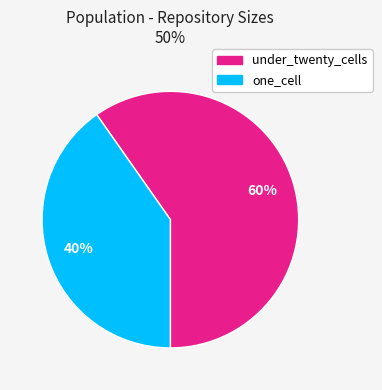

How many segments does this pie chart have?

2